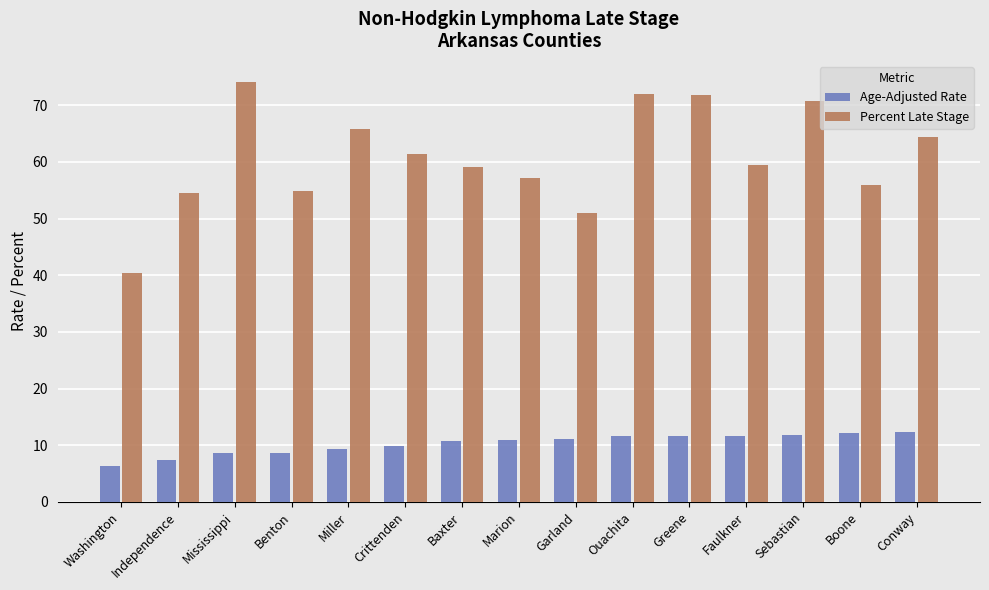

Which series has the largest range (max minus min)?

Percent Late Stage